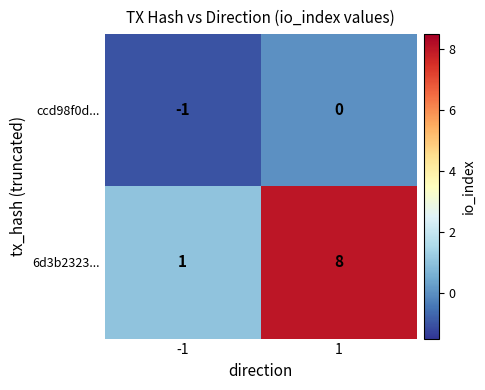

How many categories are shown in the chart?

2